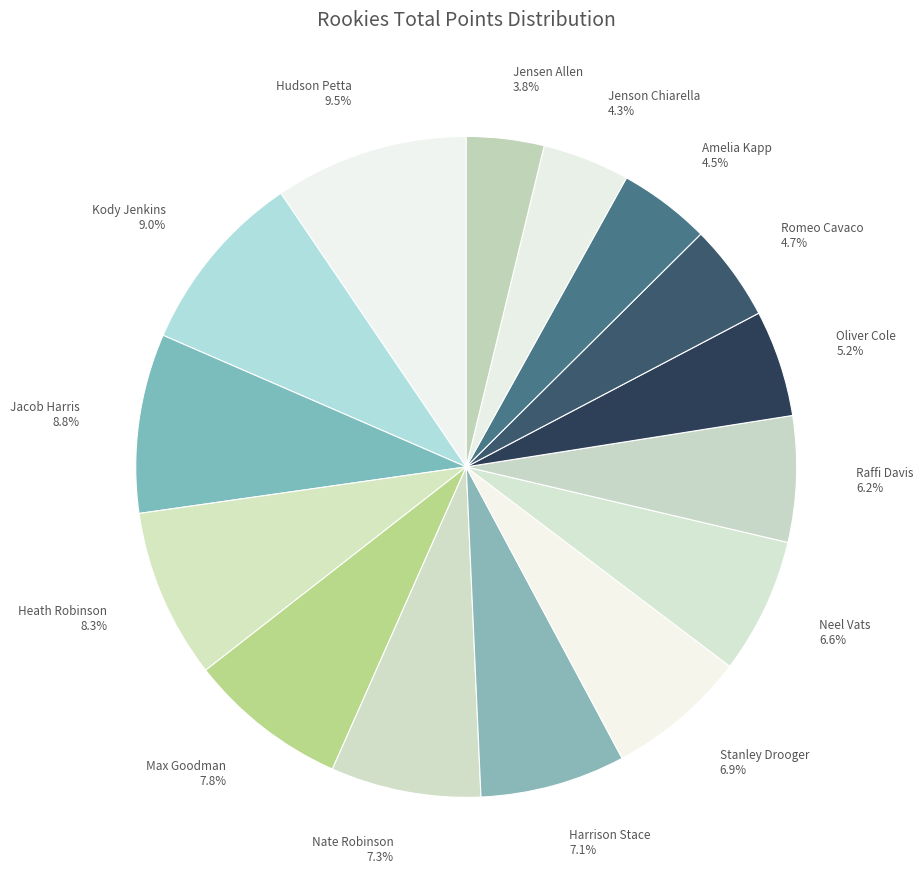

True or false: Harrison Stace accounts for 1% of the total.

False